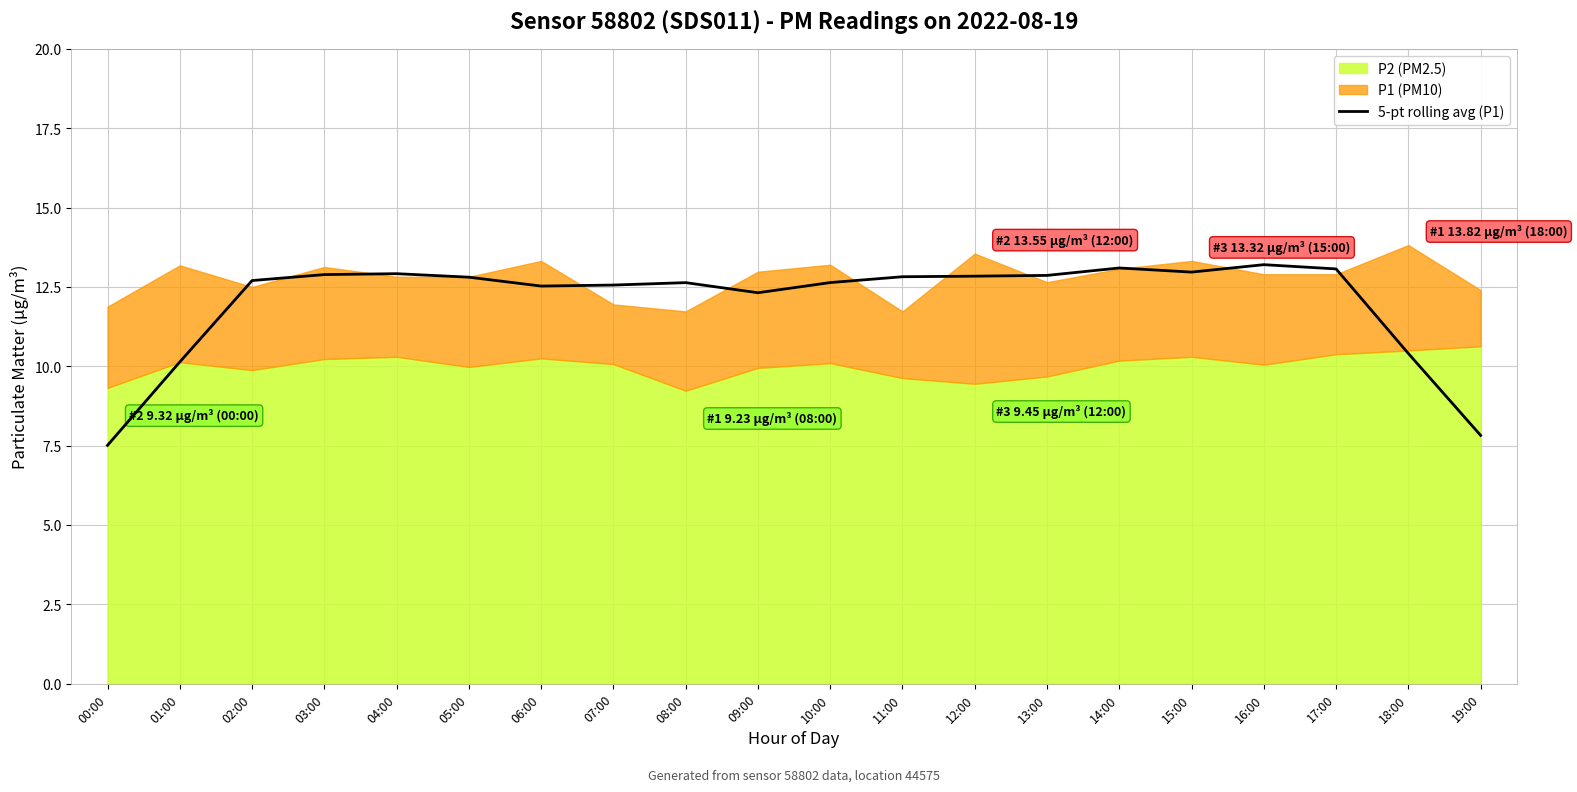

The chart shows a value of 6.6 at 18:00. True or false?

False